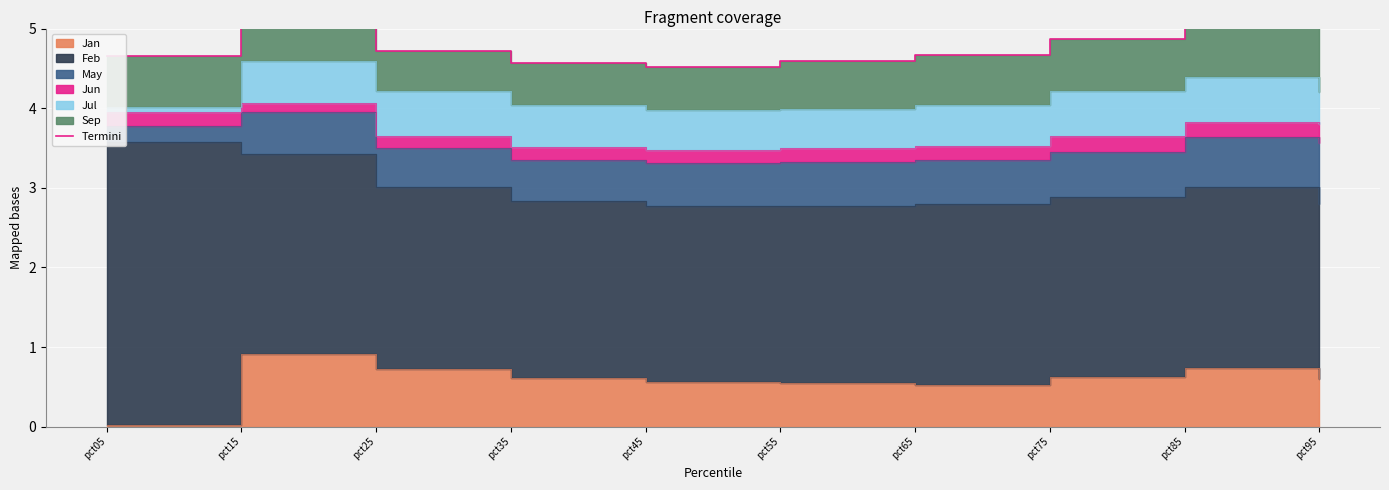

What is the average value?

4.8